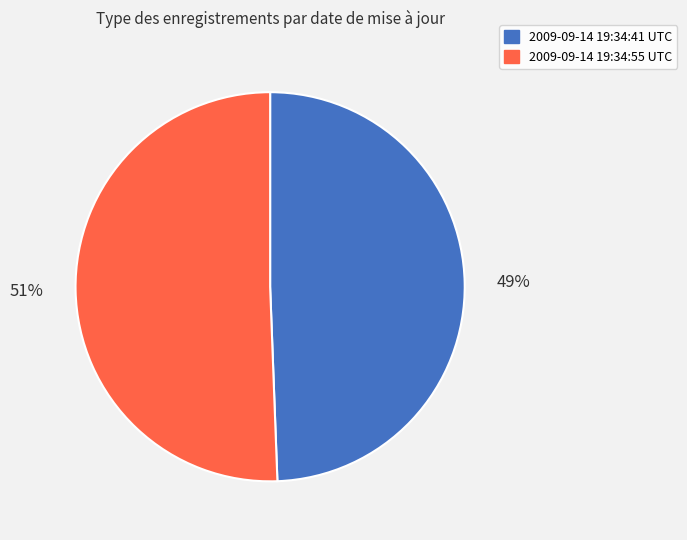

What is the ratio of the value at 2009-09-14 19:34:55 UTC to the value at 2009-09-14 19:34:41 UTC?

1.0